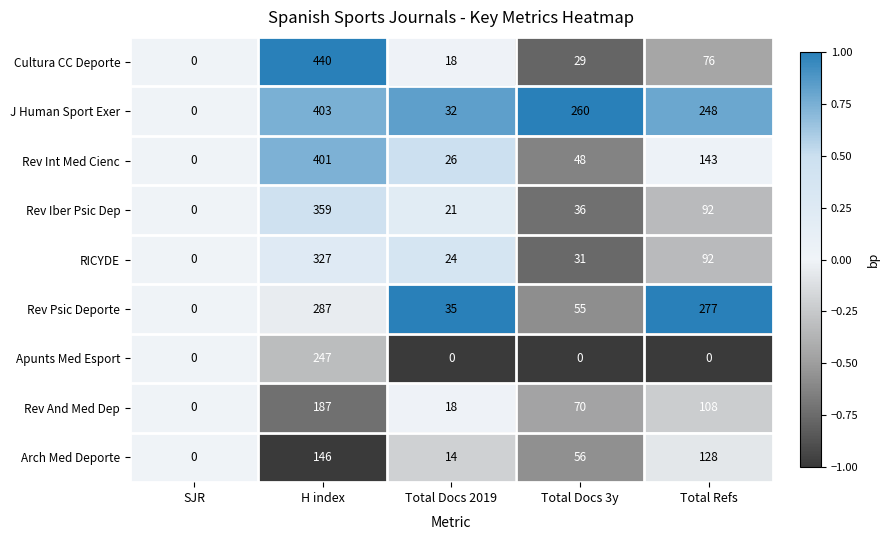

What is the maximum value for Apunts Med Esport?

247